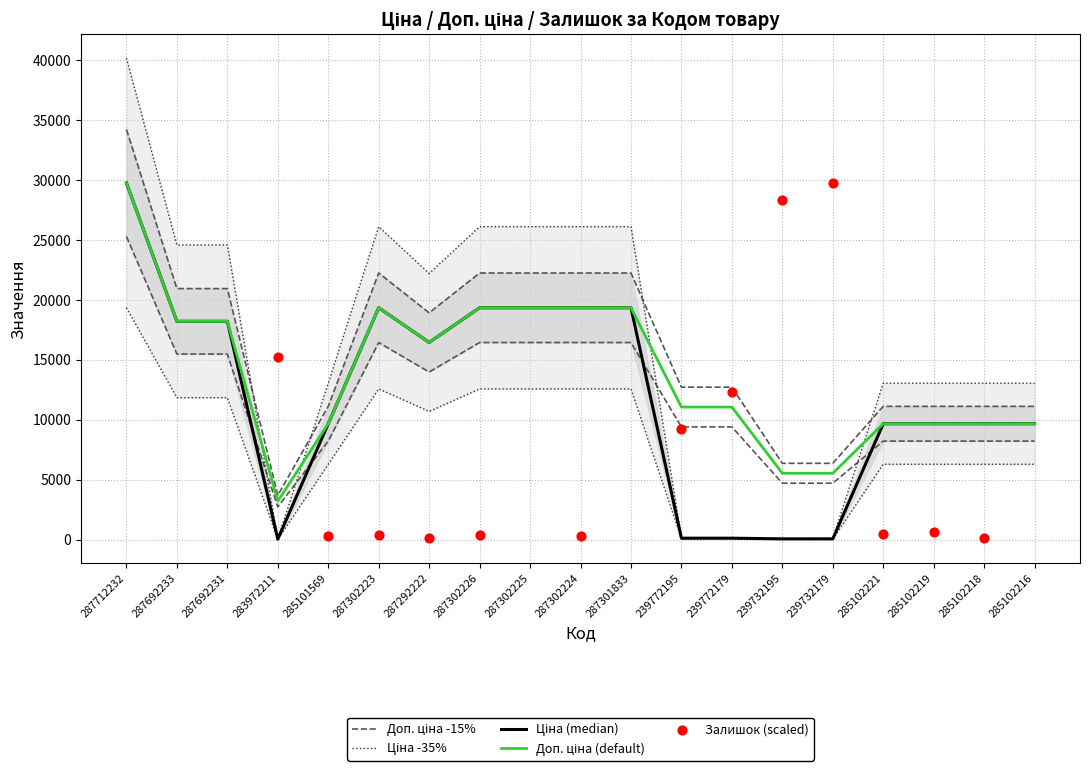

Which series has the widest spread of Y values?

Ціна